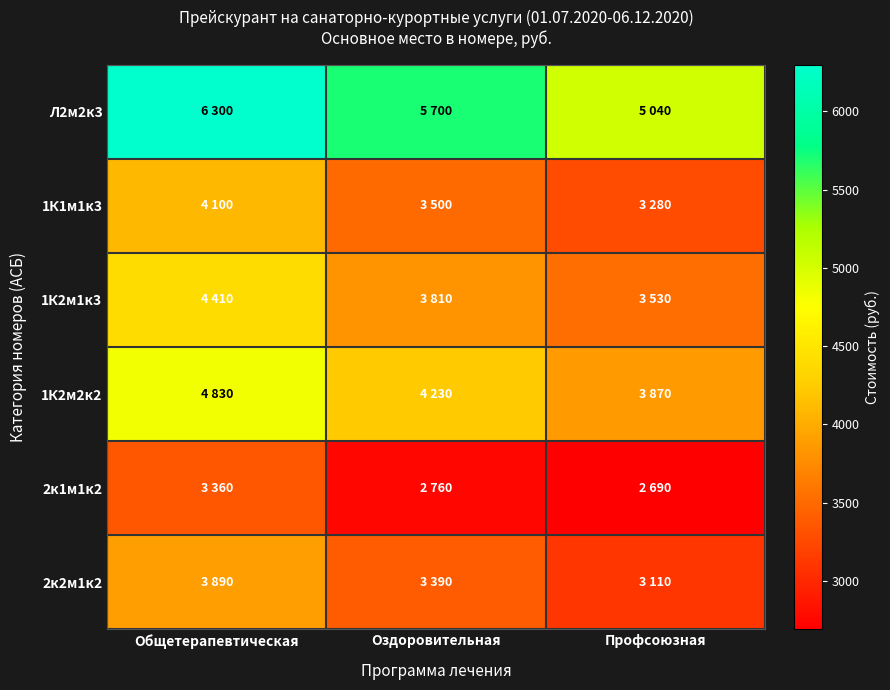

List the series in order of their peak value, lowest first.

2к1м1к2, 2к2м1к2, 1К1м1к3, 1К2м1к3, 1К2м2к2, Л2м2к3